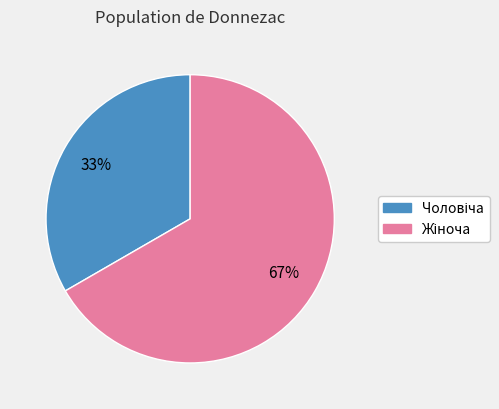

Is there any slice that represents more than half of the pie?

Yes